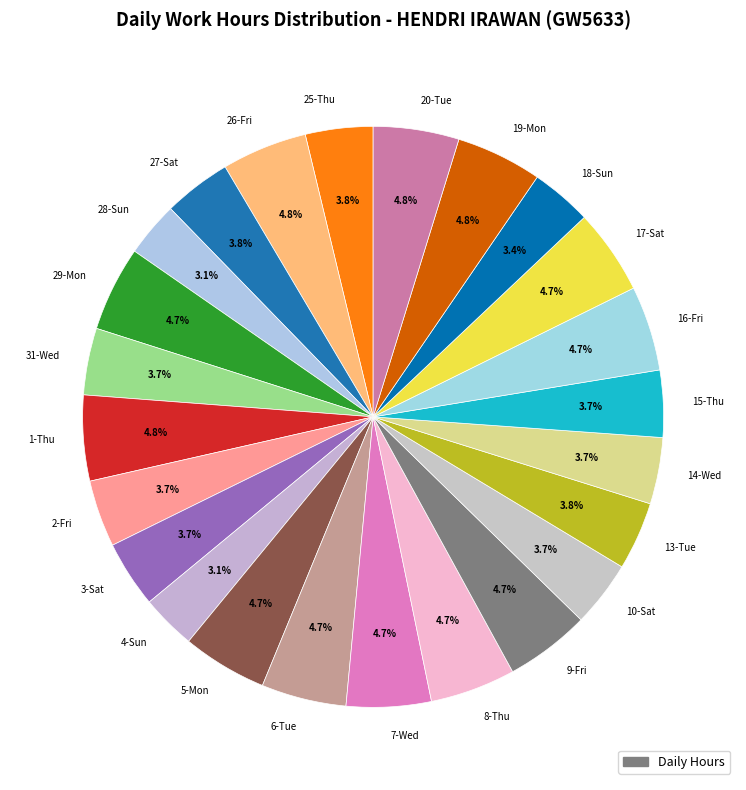

What is the ratio of the value at 28-Sun to the value at 27-Sat?

0.8